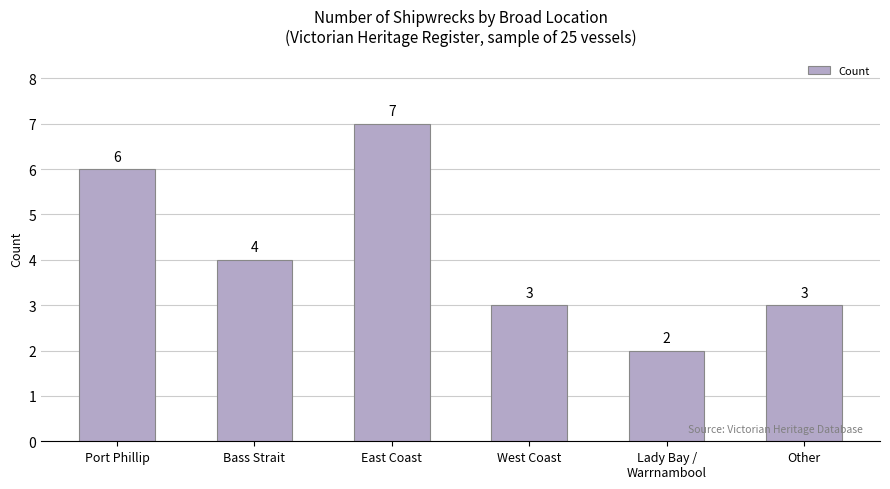

Does the chart contain any negative values?

No